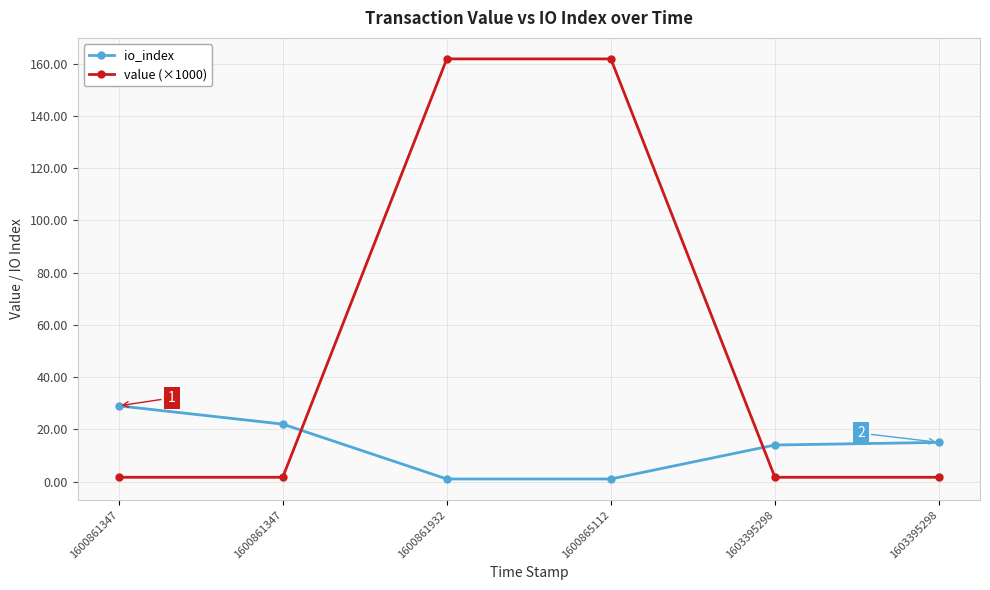

What value does the io_index series have at 1600861347?

29.0